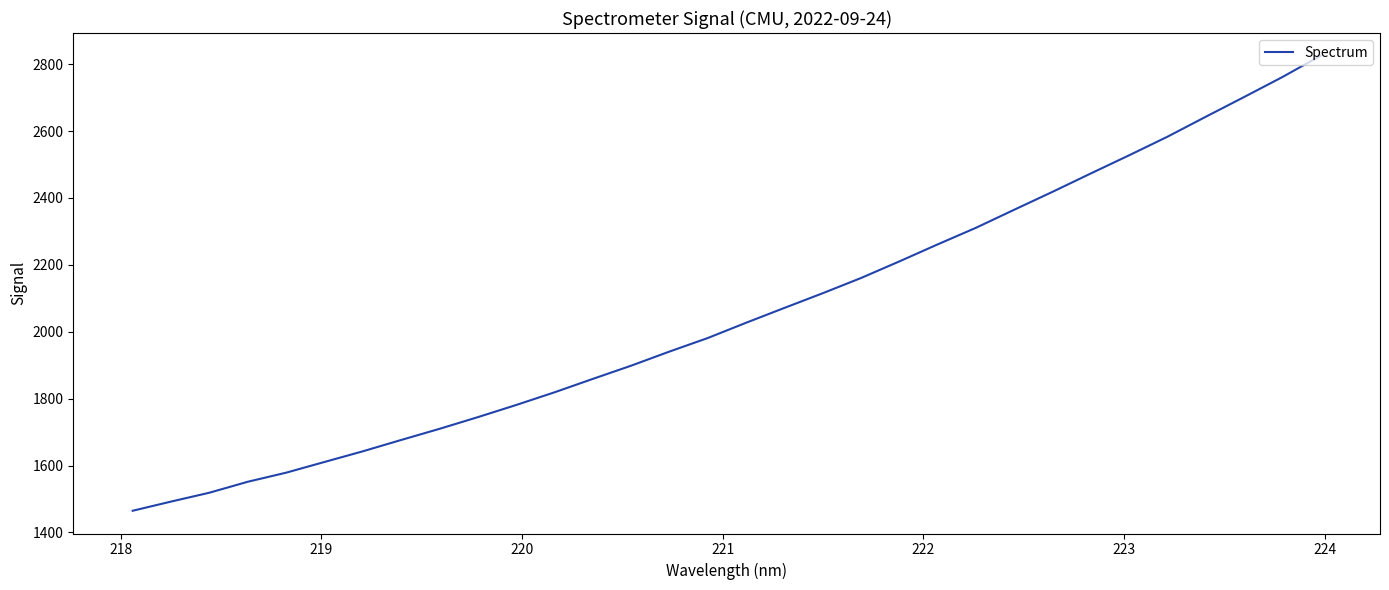

What is the minimum value shown in the chart?

1464.9